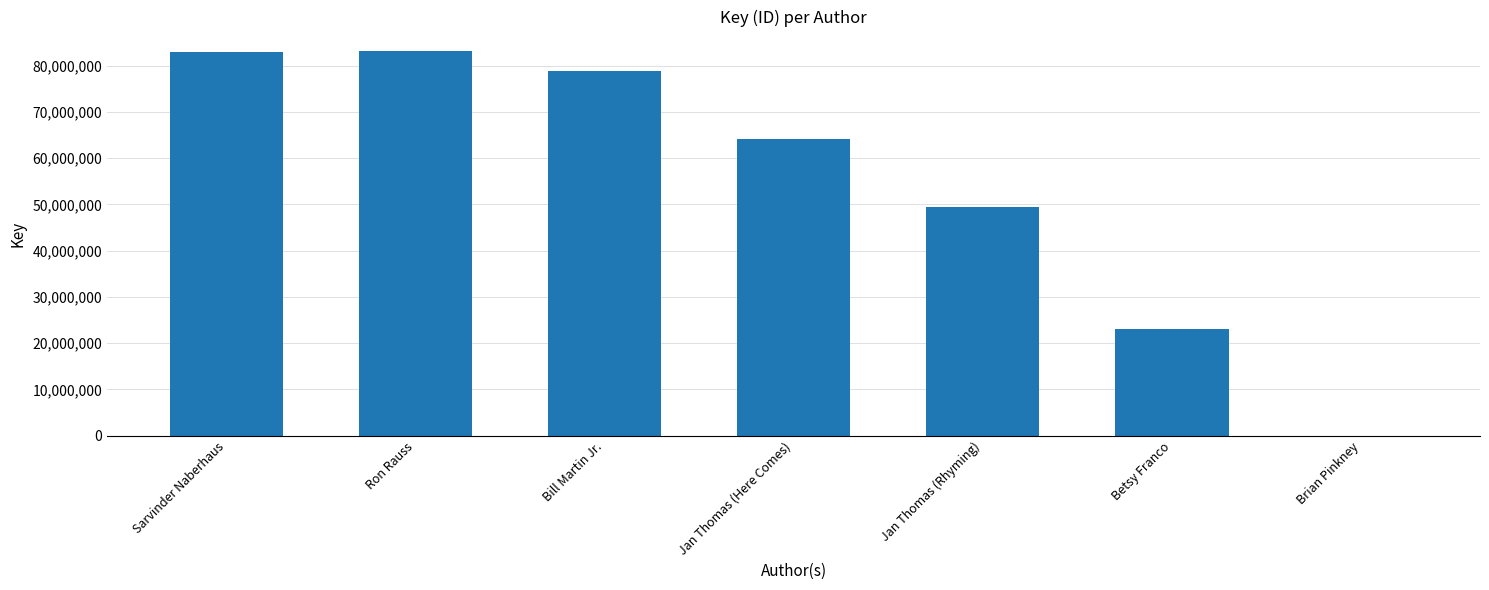

Count the number of data series in this chart.

1